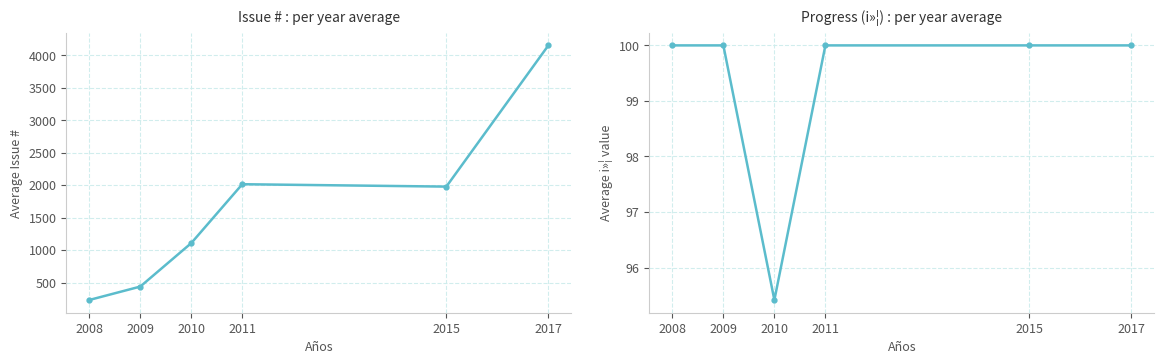

Count the number of data series in this chart.

2